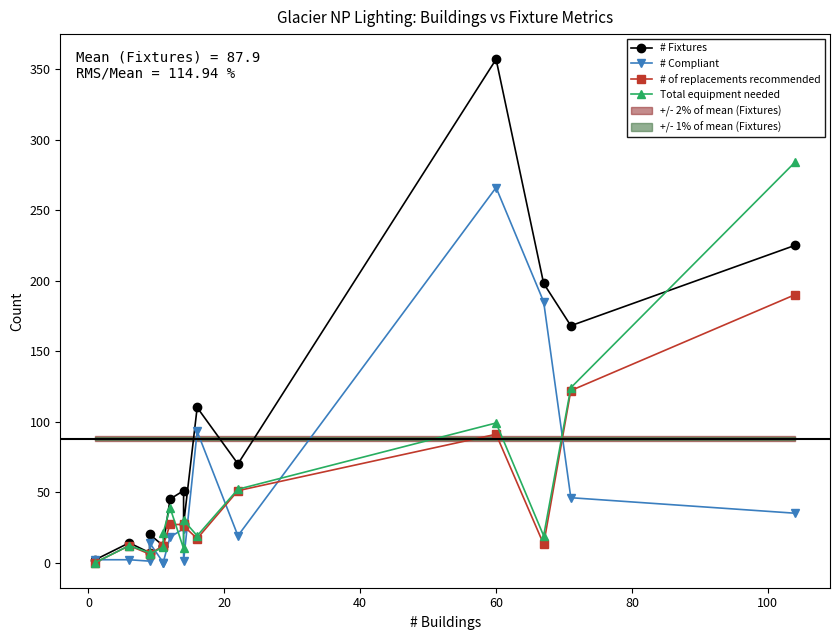

How many data points in Total equipment needed are less than 19?

6